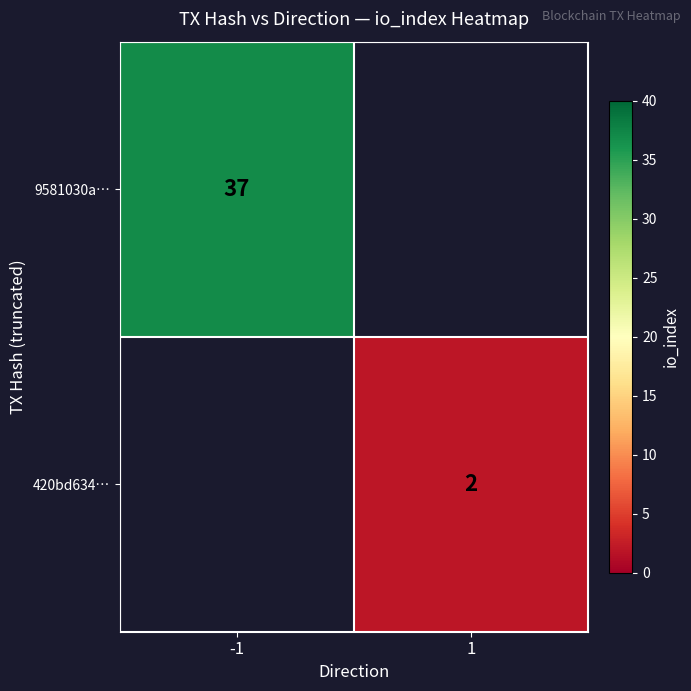

Is the value of 420bd634… at 1 greater than the value of 9581030a… at -1?

No